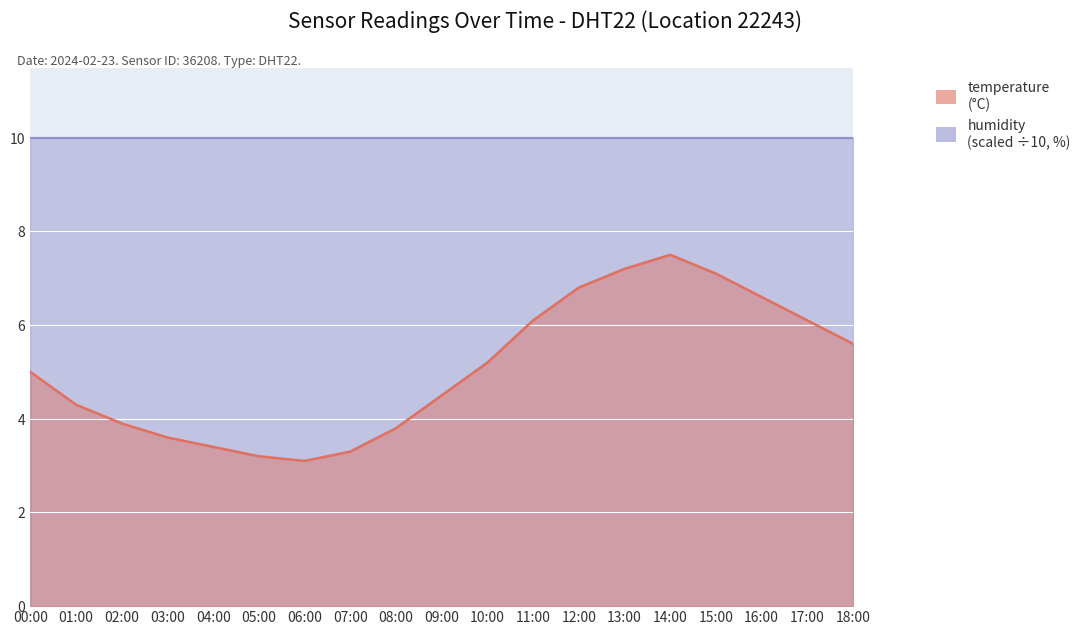

List the labels in order of value, smallest first.

06:00, 05:00, 07:00, 04:00, 03:00, 08:00, 02:00, 01:00, 09:00, 00:00, 10:00, 18:00, 11:00, 17:00, 16:00, 12:00, 15:00, 13:00, 14:00